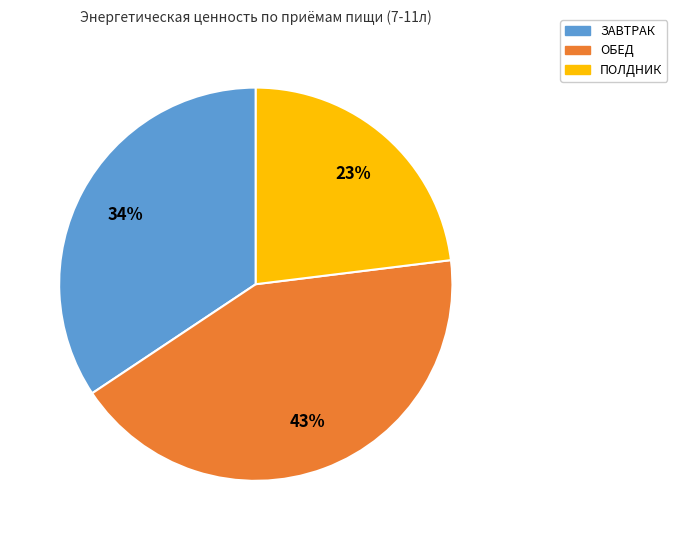

True or false: ЗАВТРАК accounts for 34% of the total.

True